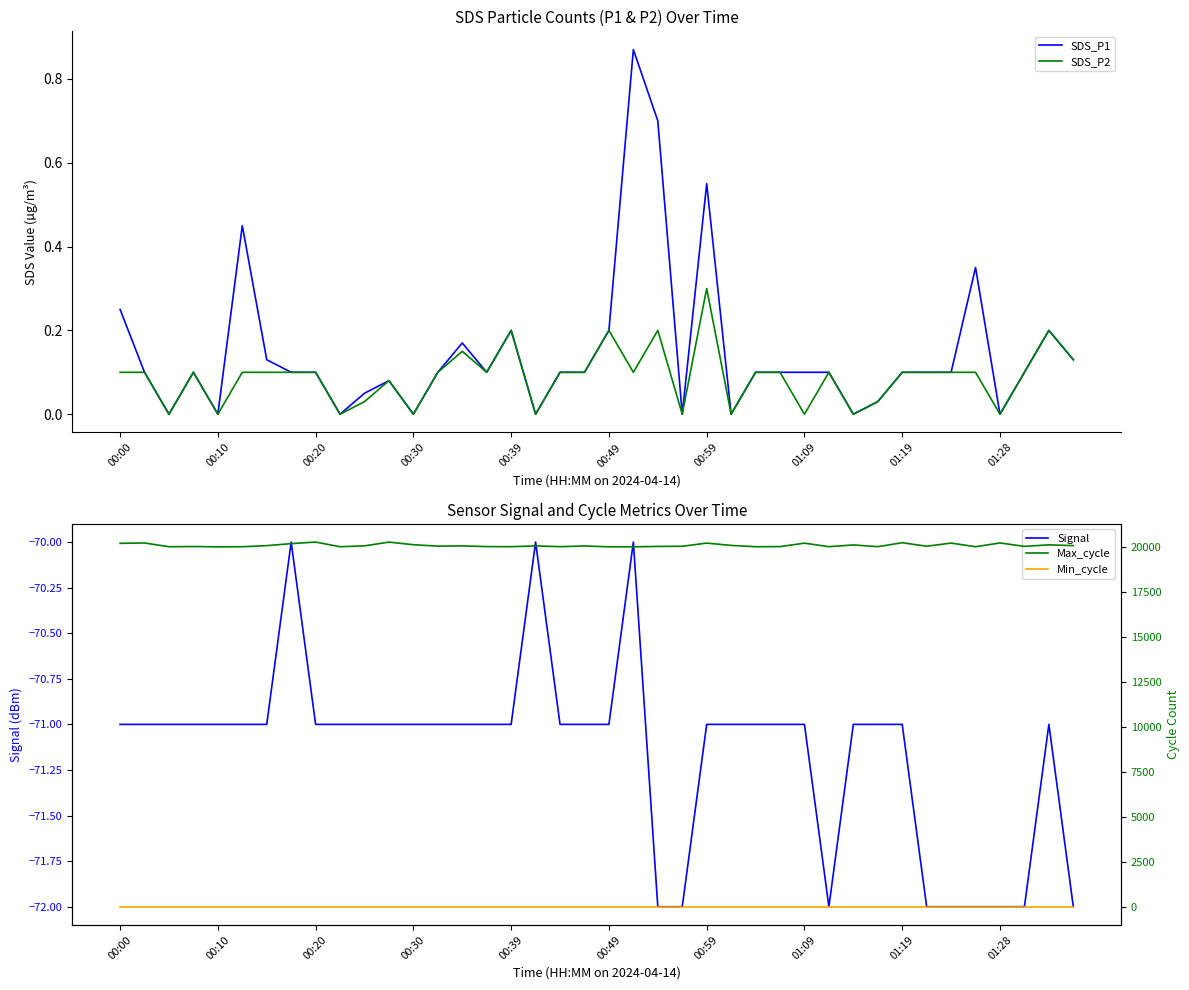

The value of SDS_P1 at 00:20 is 0.1. True or false?

True